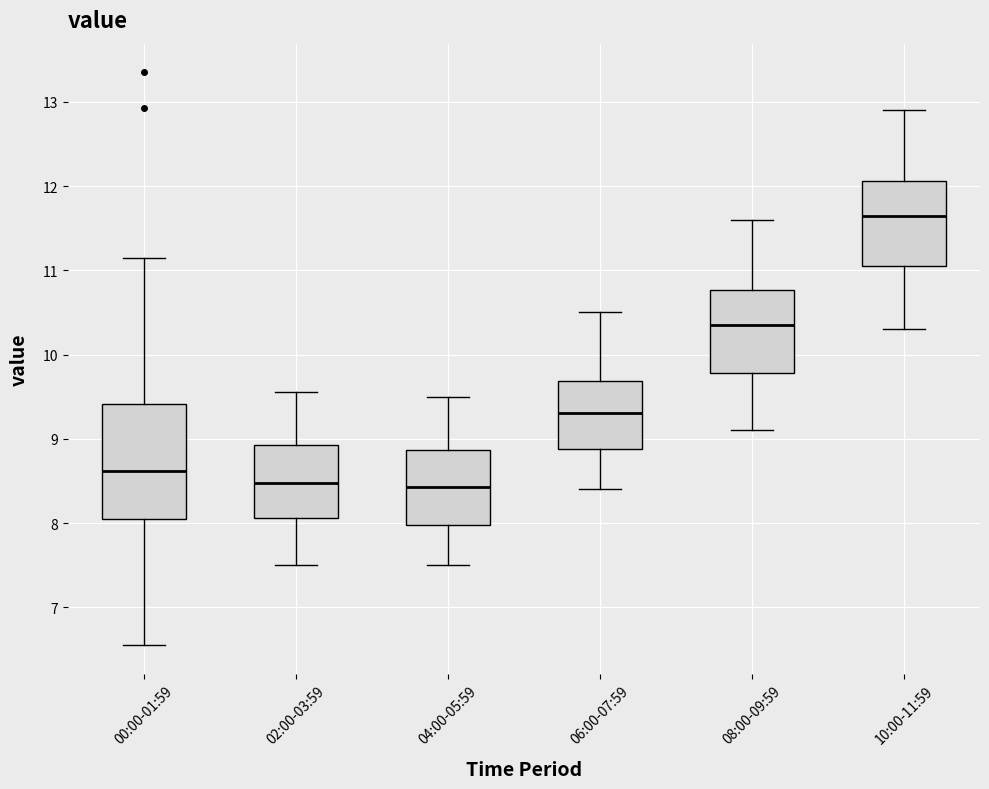

Reading left to right, read every box against the y-axis: the position of its median line, the range the box covers, and the ends of its whiskers. The values are not printed on the chart, so give them approximately, as read against the axis.

00:00-01:59: median 8.6, box 8.0 to 9.4, whiskers 6.6 to 11.2
02:00-03:59: median 8.5, box 8.1 to 8.9, whiskers 7.5 to 9.6
04:00-05:59: median 8.4, box 8.0 to 8.9, whiskers 7.5 to 9.5
06:00-07:59: median 9.3, box 8.9 to 9.7, whiskers 8.4 to 10.5
08:00-09:59: median 10.4, box 9.8 to 10.8, whiskers 9.1 to 11.6
10:00-11:59: median 11.7, box 11.1 to 12.1, whiskers 10.3 to 12.9